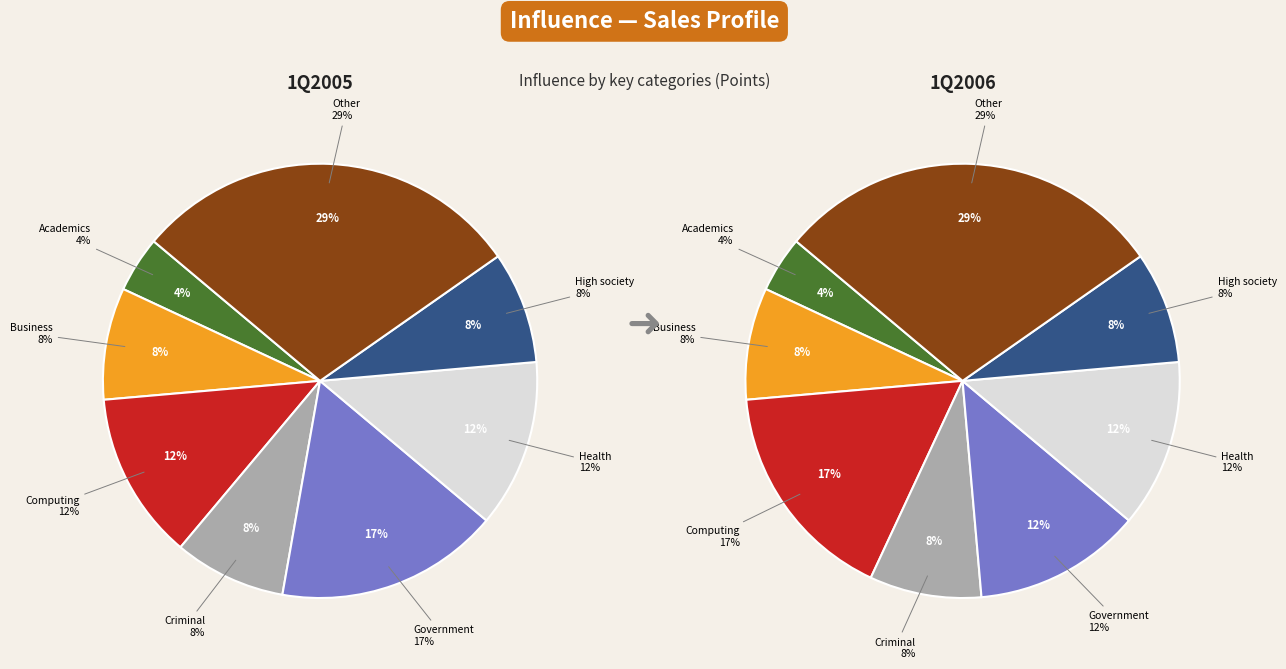

What portion of the pie excludes Criminal?

91.7%